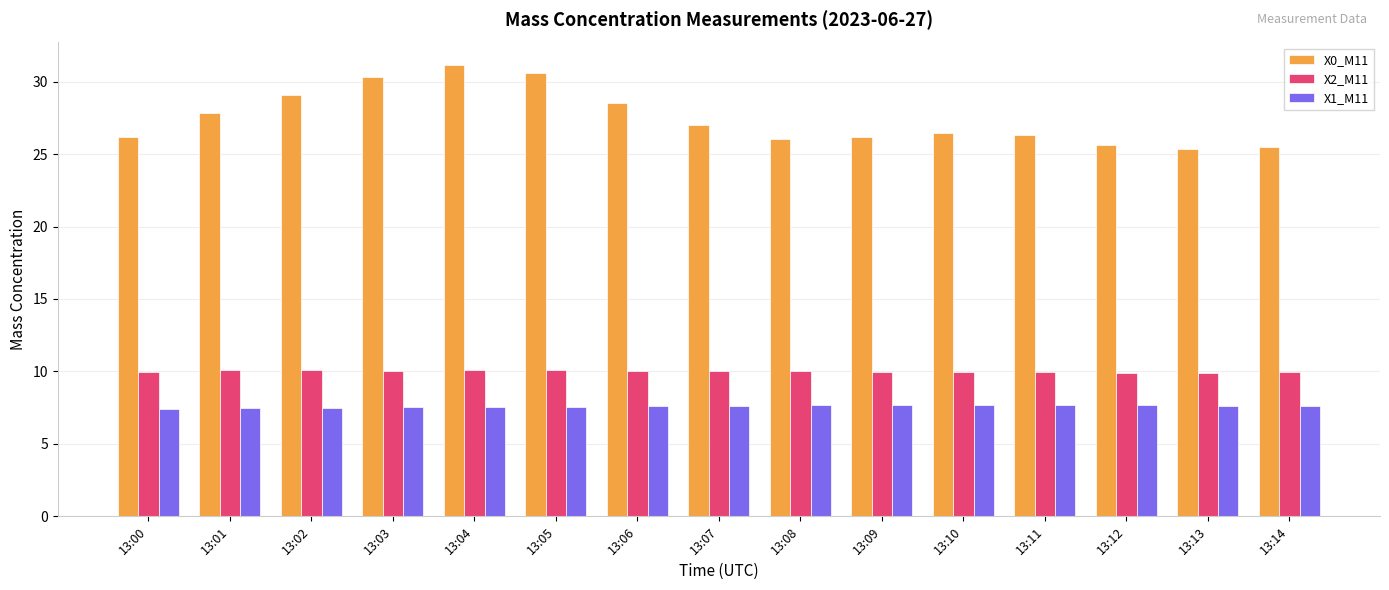

Which series has the largest total across all categories?

X0_M11